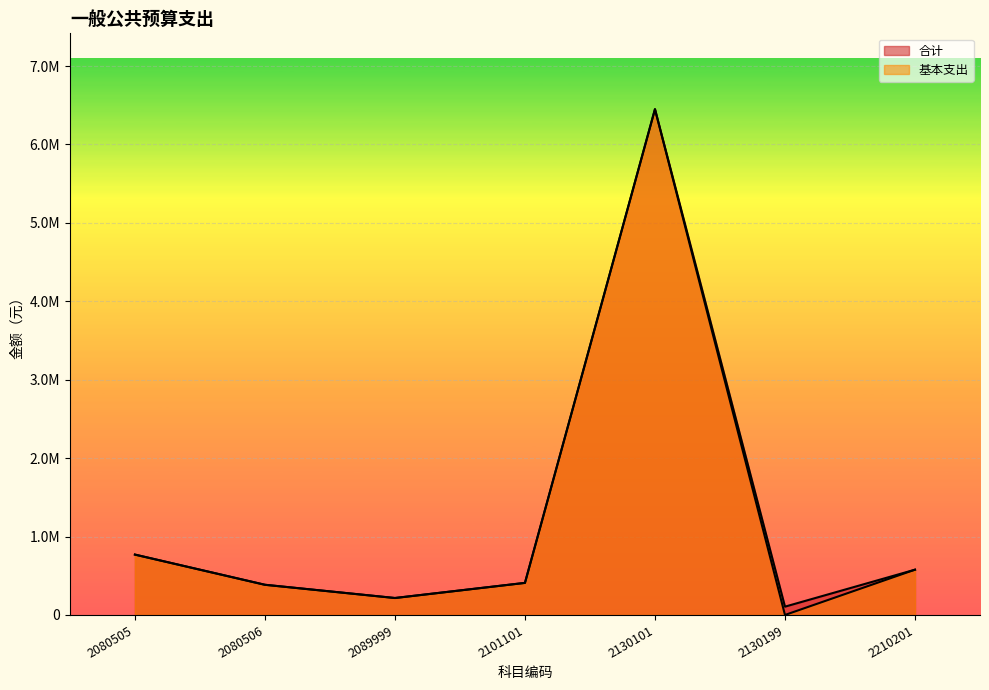

What is the sum of all 合计 values?

8913767.2